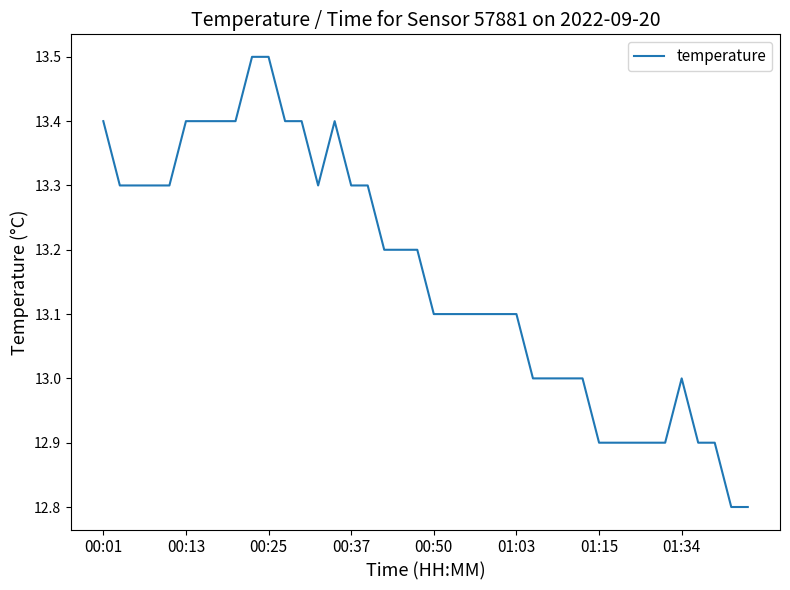

What is the smallest value displayed?

12.8